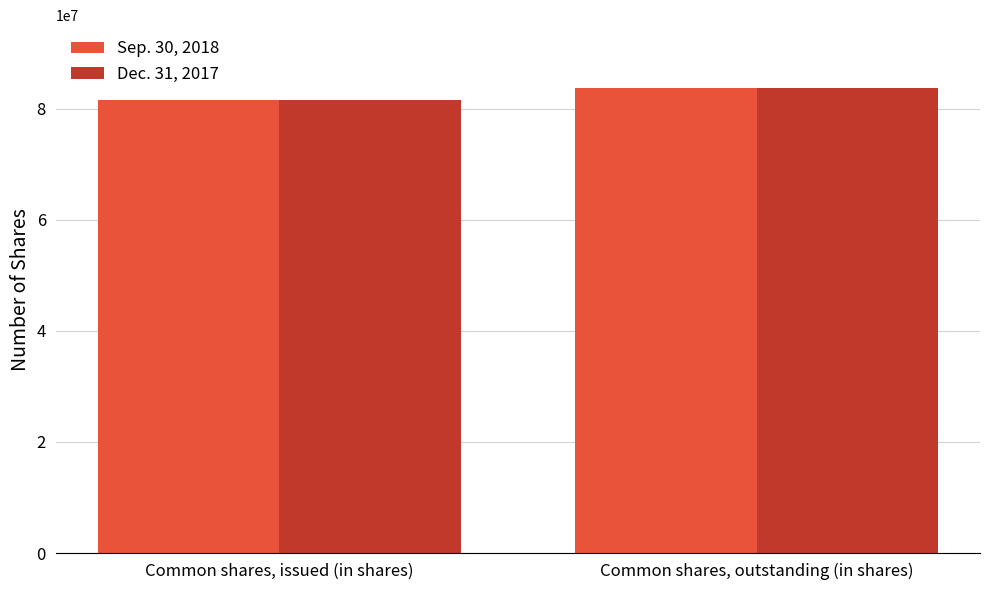

What is the total value across all series at Common shares, outstanding (in shares)?

167416280